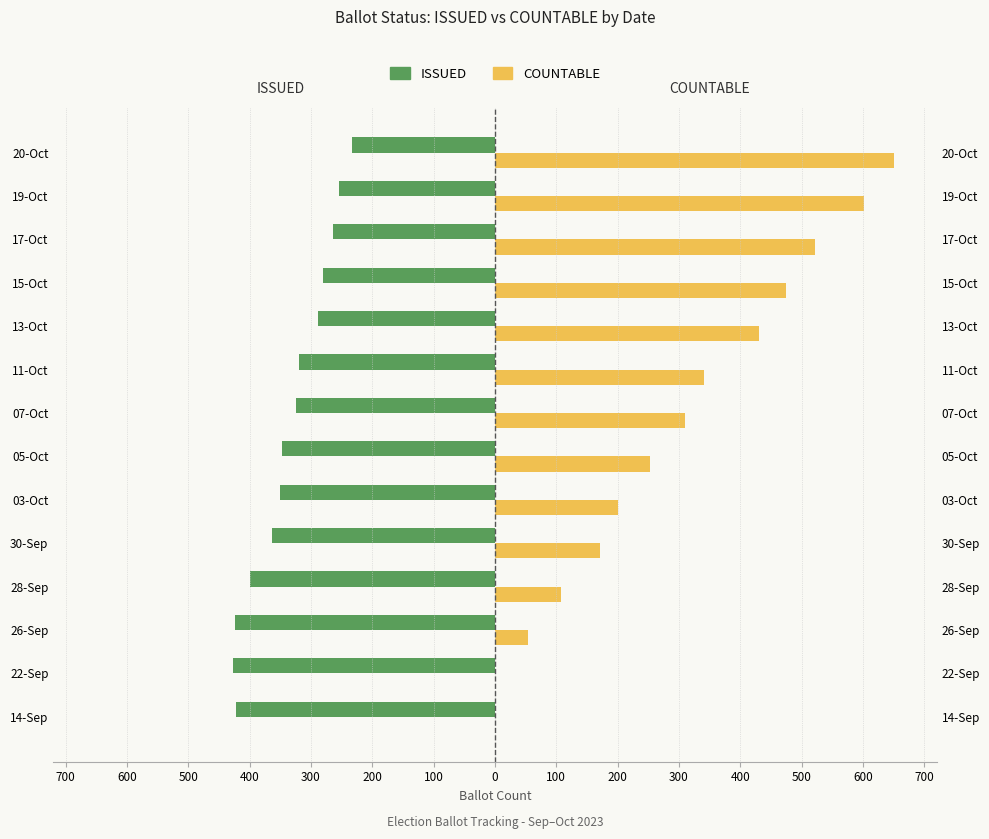

What value does the ISSUED series have at 19-Oct?

-254